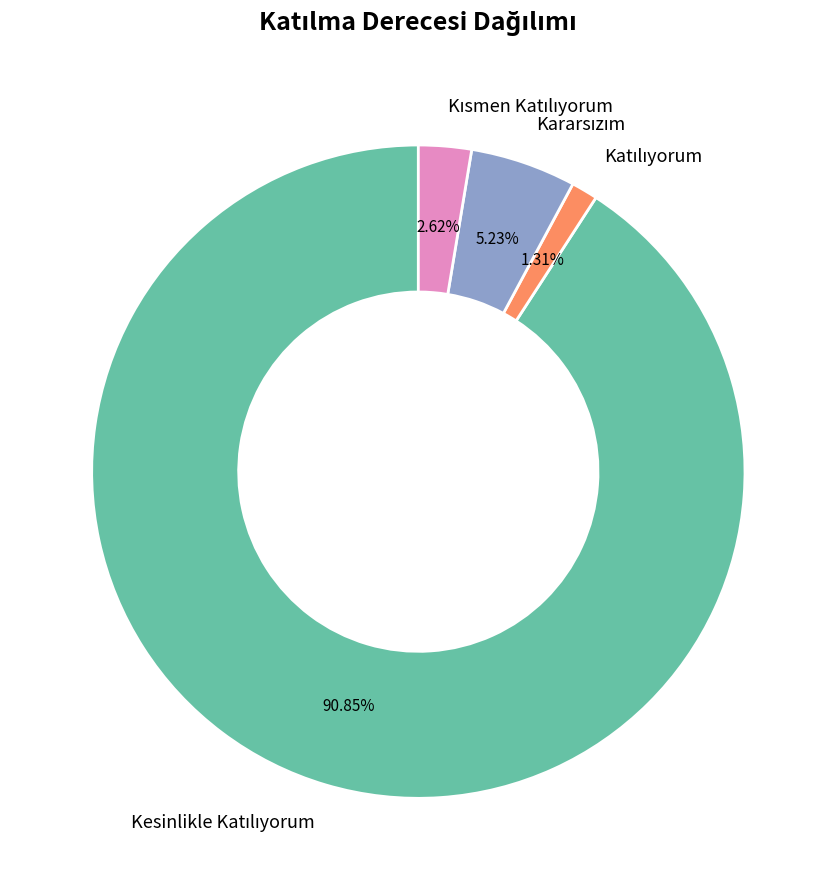

Is there any slice that represents more than half of the pie?

Yes